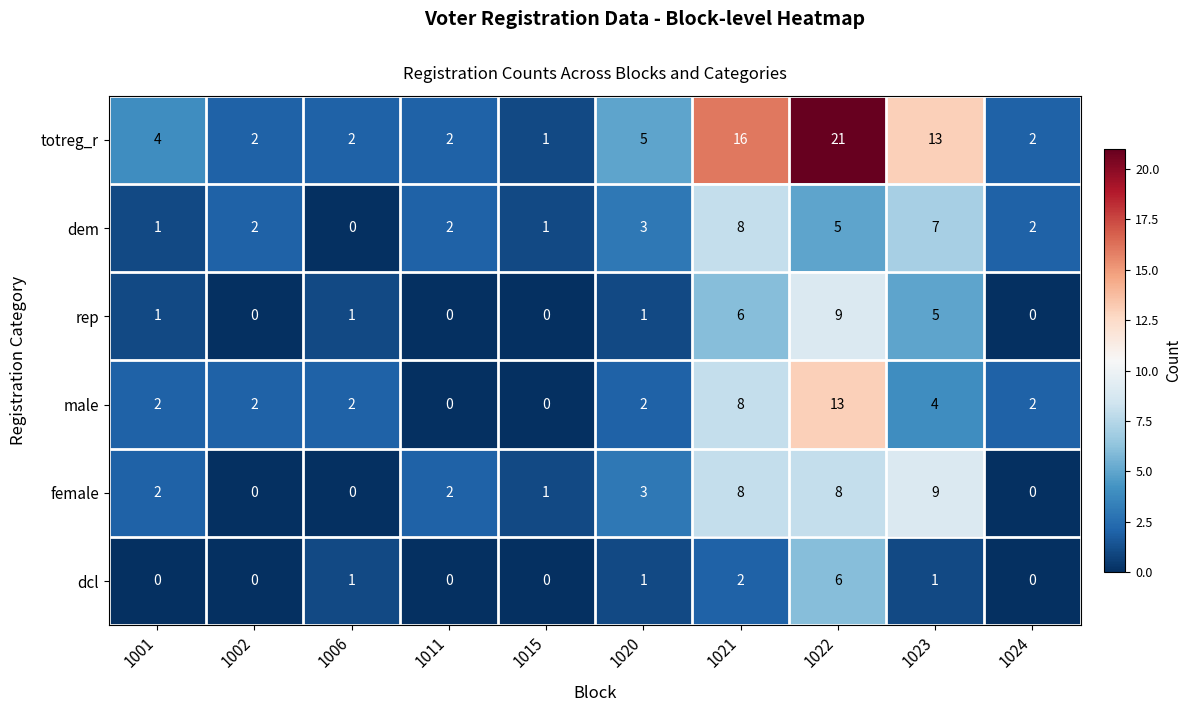

How many distinct data groups are displayed?

6